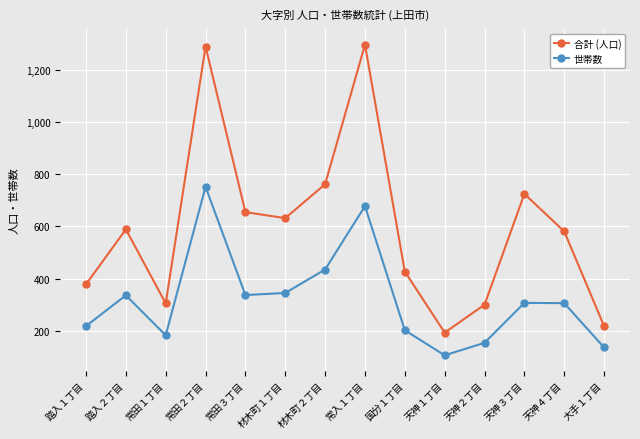

List the series in order of their peak value, highest first.

合計 (人口), 世帯数